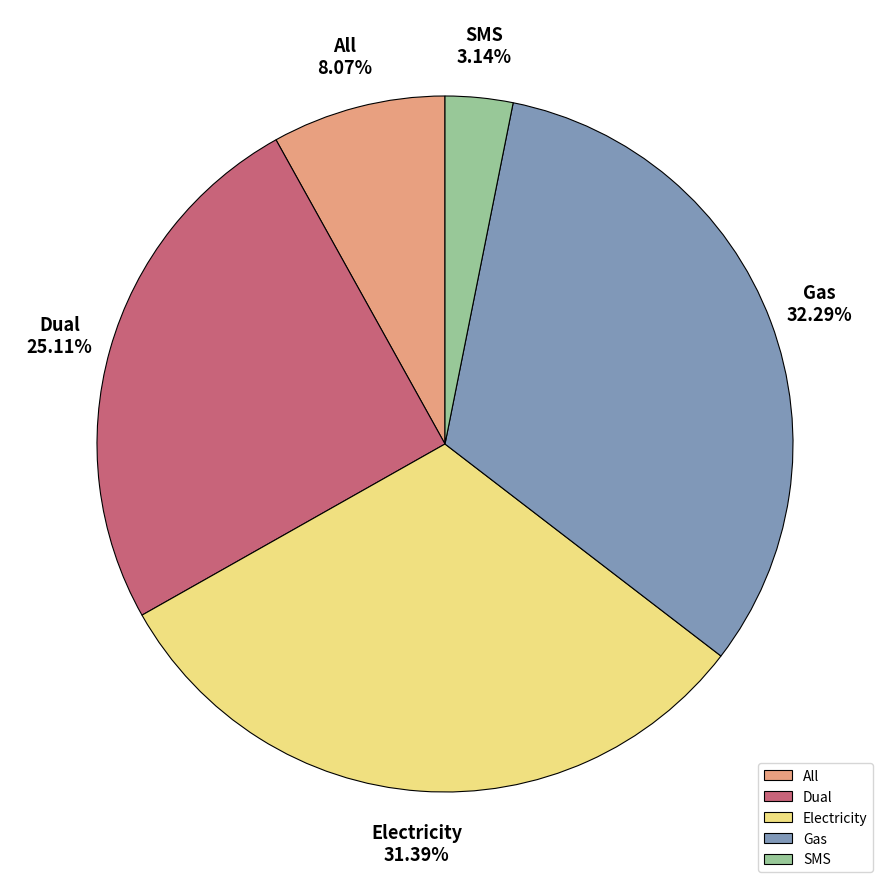

How many slices are in this pie chart?

5